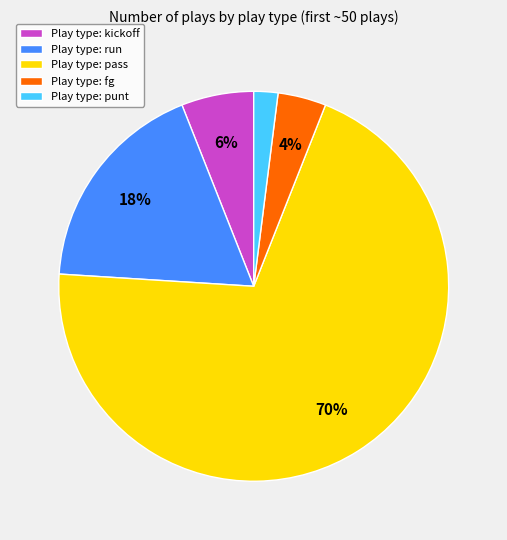

What is the ratio of the value at Play type: run to the value at Play type: fg?

4.5